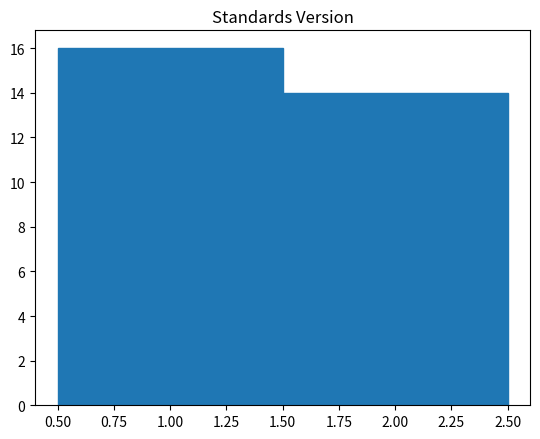

How tall is the bar that spans 0.50 to 1.50 on the x-axis? The values are not printed on the chart, so give them approximately, as read against the axis.

16